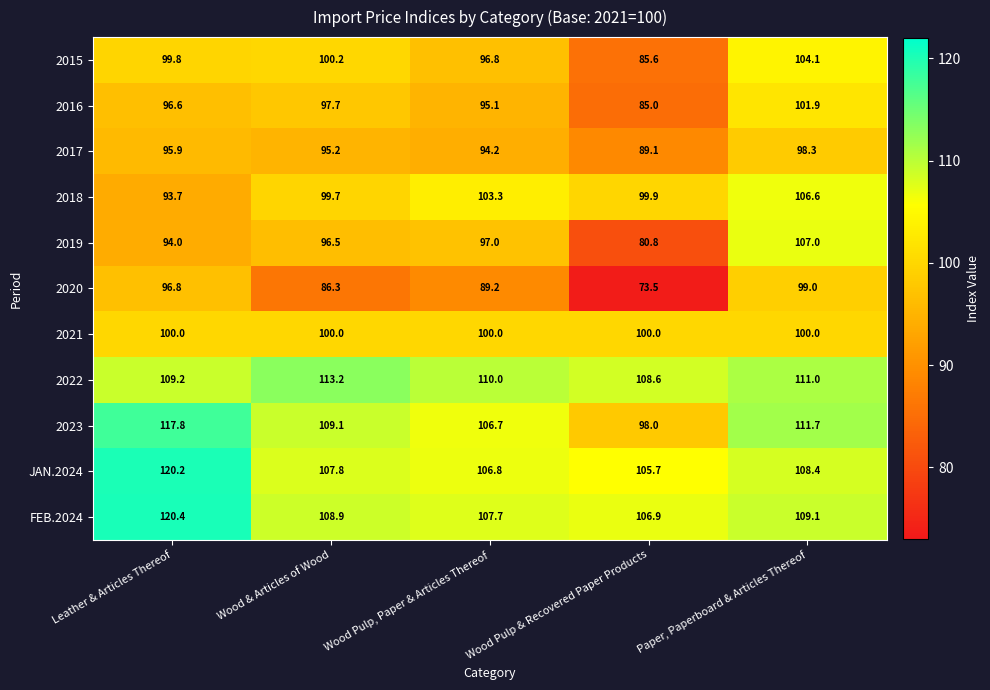

List the series in order of their peak value, lowest first.

2017, 2020, 2021, 2016, 2015, 2018, 2019, 2022, 2023, JAN.2024, FEB.2024